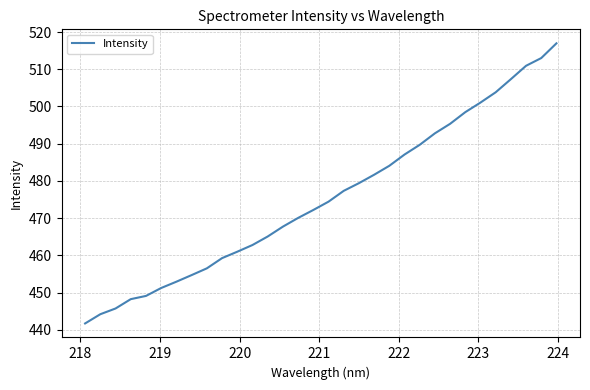

What is the difference between the maximum and minimum values?

75.2